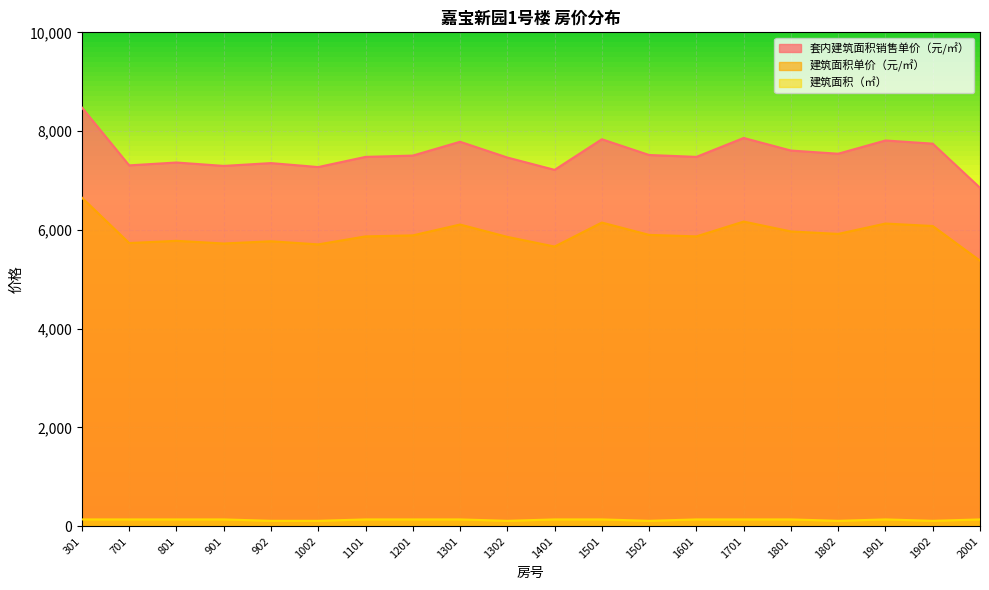

What is the difference between the second highest and minimum values in the 建筑面积（㎡） series?

28.1